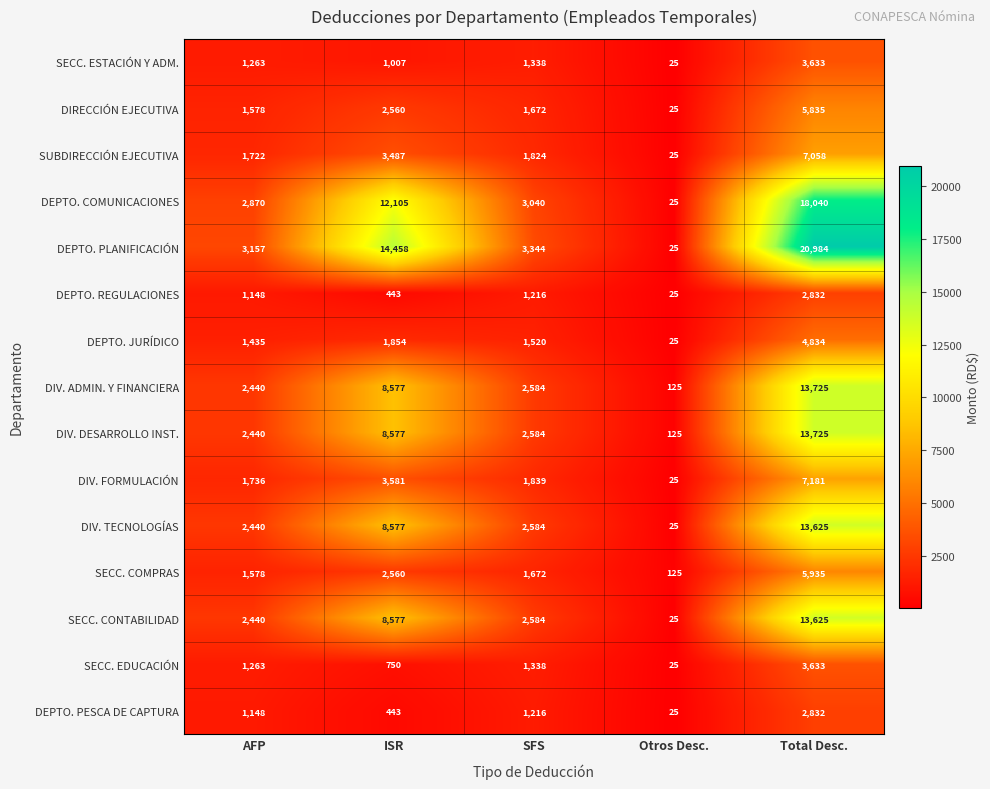

What is the approximate value of DIRECCIÓN EJECUTIVA at SFS, to the nearest 10?

1670